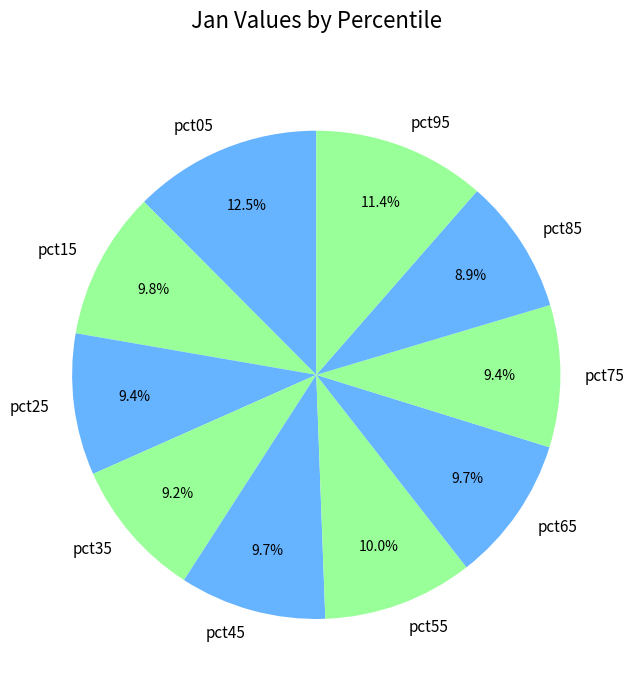

To the nearest percent, what percentage of the pie is pct15?

10%